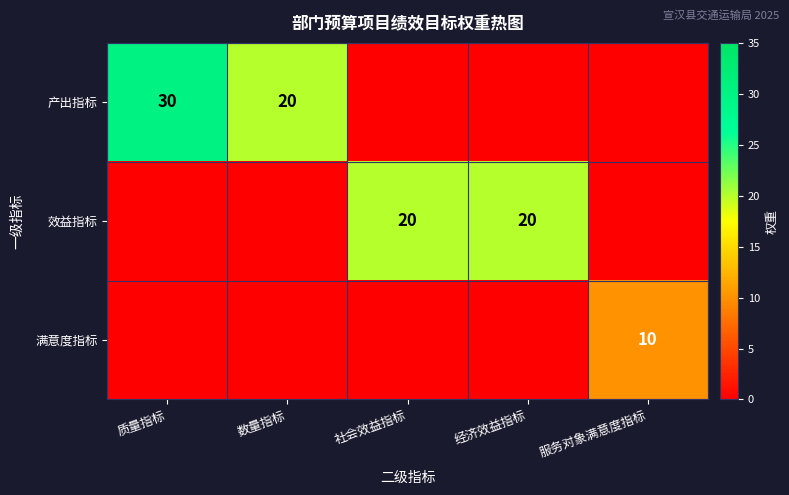

Is it true that 满意度指标 equals 10 at 服务对象满意度指标?

True